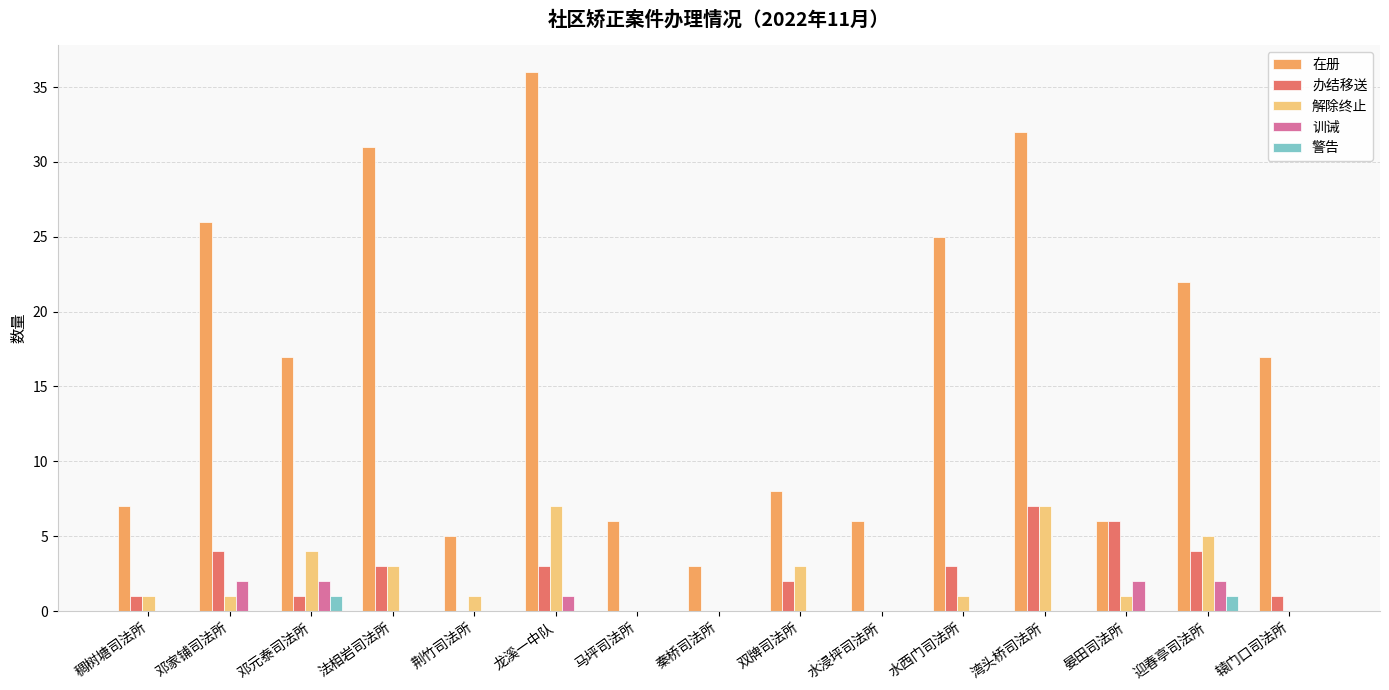

Which label corresponds to the largest value in the chart?

龙溪一中队